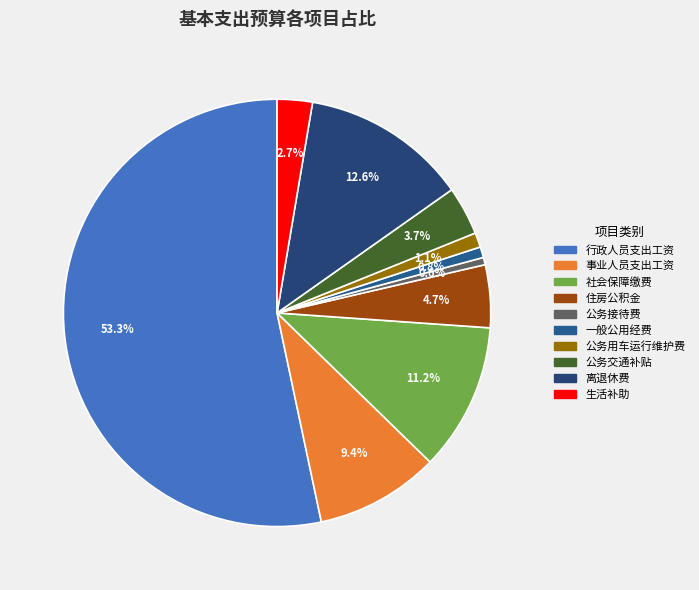

Count the number of slices in the pie.

10